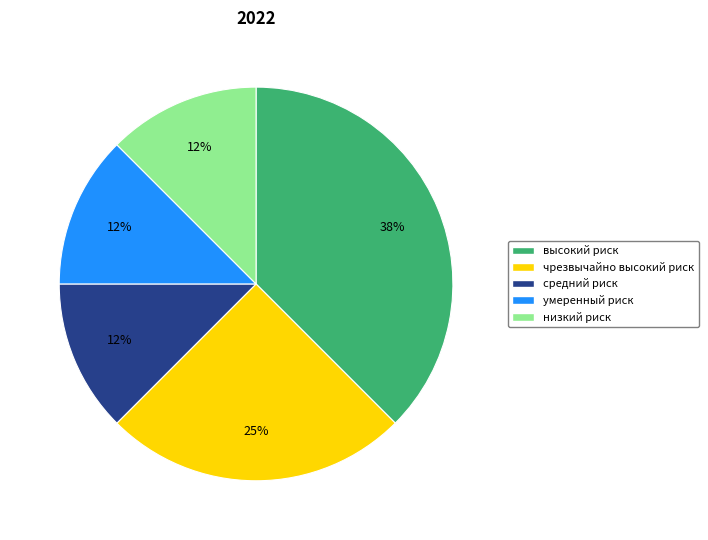

To the nearest percent, what is the average slice percentage?

20%